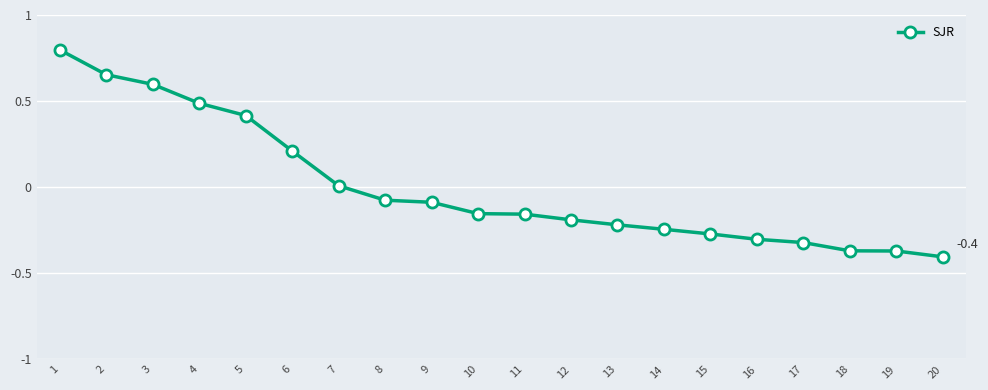

Which has a higher value, 9 or 11?

9